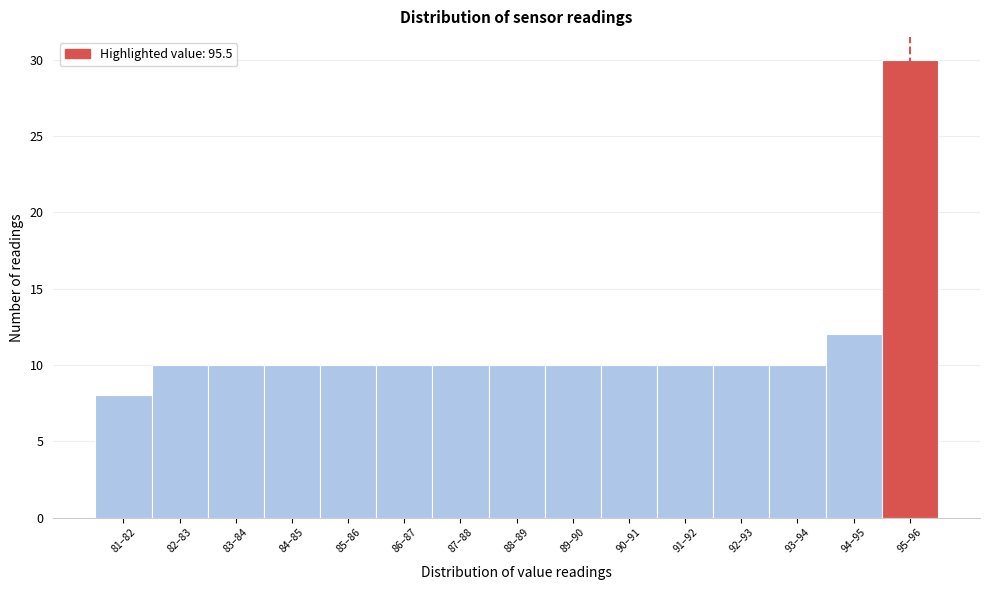

Reading left to right, what are all the values shown in this chart?

81–82=8	82–83=10	83–84=10	84–85=10	85–86=10	86–87=10	87–88=10	88–89=10	89–90=10	90–91=10	91–92=10	92–93=10	93–94=10	94–95=12	95–96=30